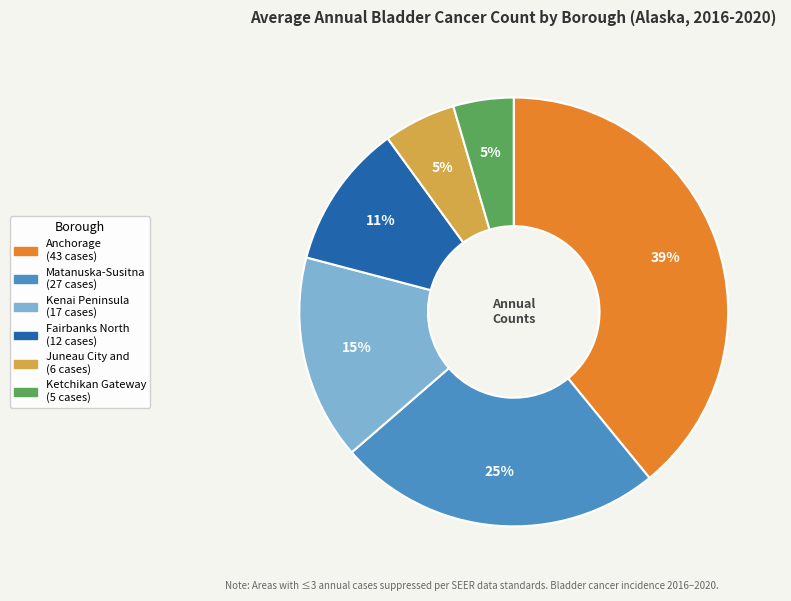

To the nearest percent, what is the average slice percentage?

17%